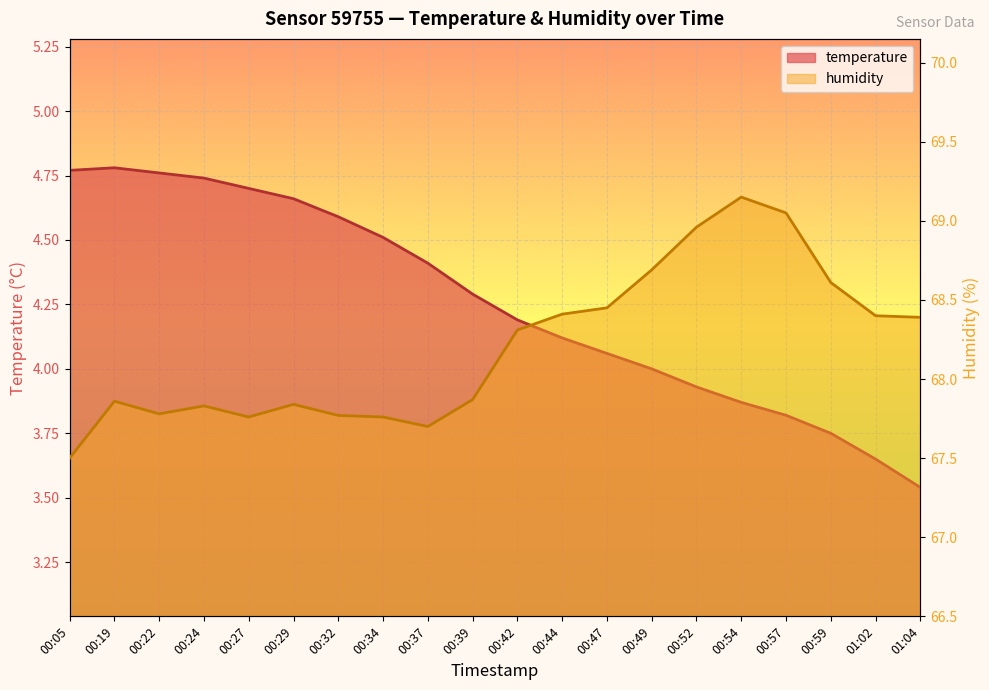

True or false: humidity has more than 2 interior local peaks.

True